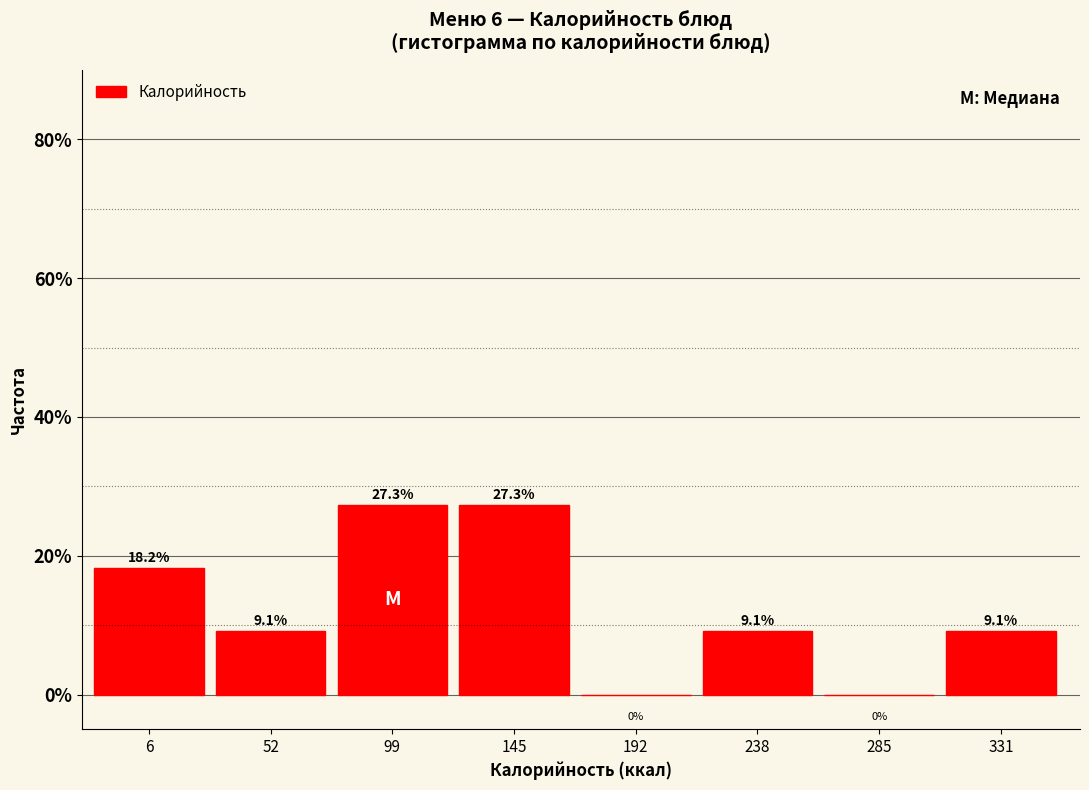

Reading right to left, what are all the values shown in this chart?

331=9.1	285=0.0	238=9.1	192=0.0	145=27.3	99=27.3	52=9.1	6=18.2